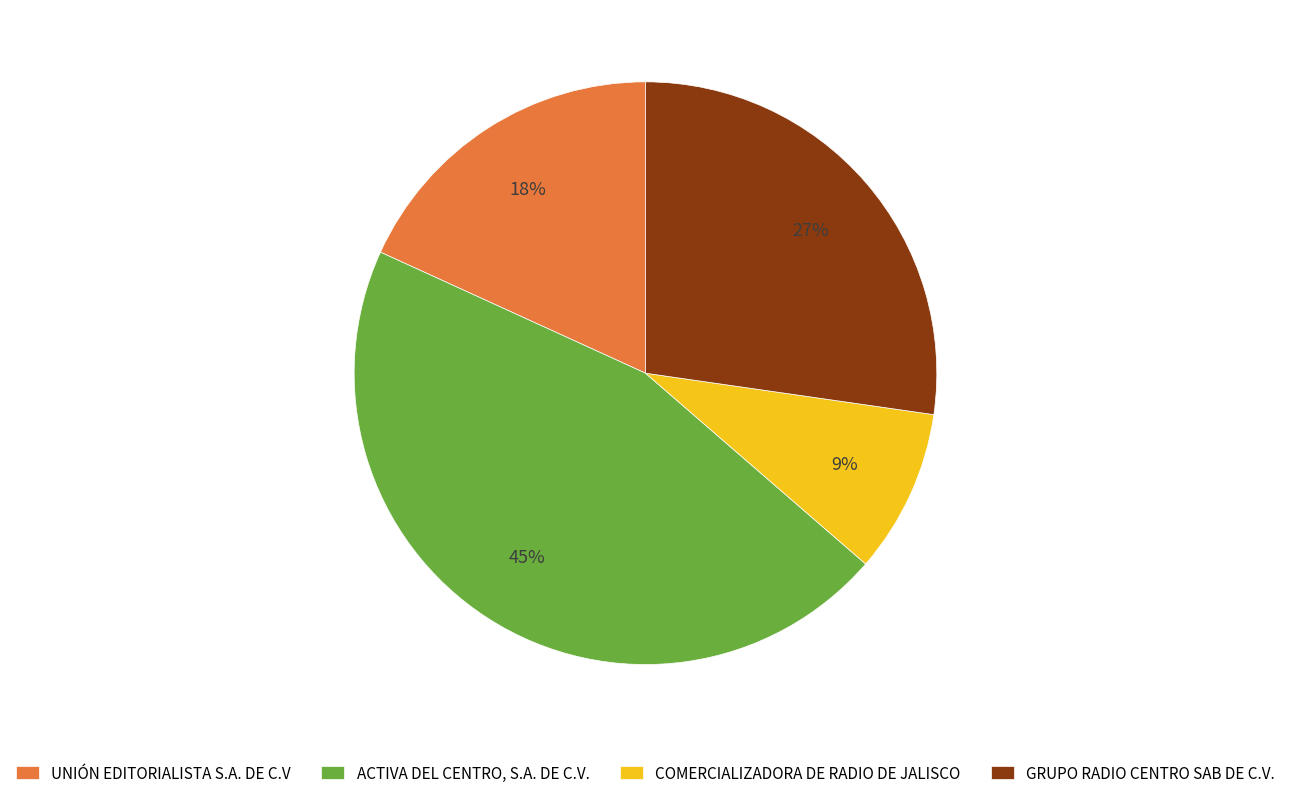

Approximately how many times larger is the value at UNIÓN EDITORIALISTA S.A. DE C.V compared to COMERCIALIZADORA DE RADIO DE JALISCO?

2.0